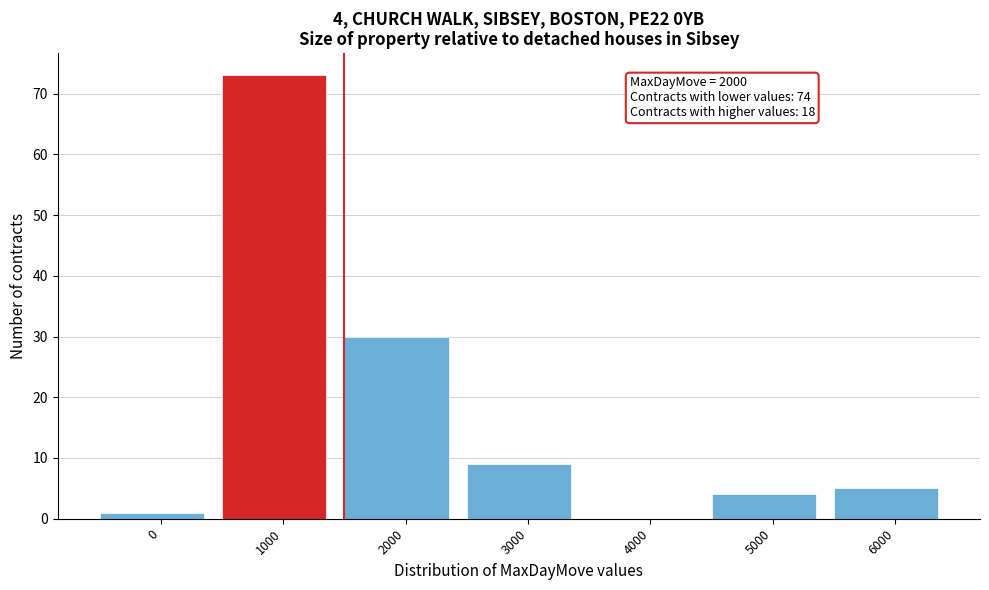

Reading left to right, what are all the values shown in this chart?

0=1	1000=73	2000=30	3000=9	4000=0	5000=4	6000=5